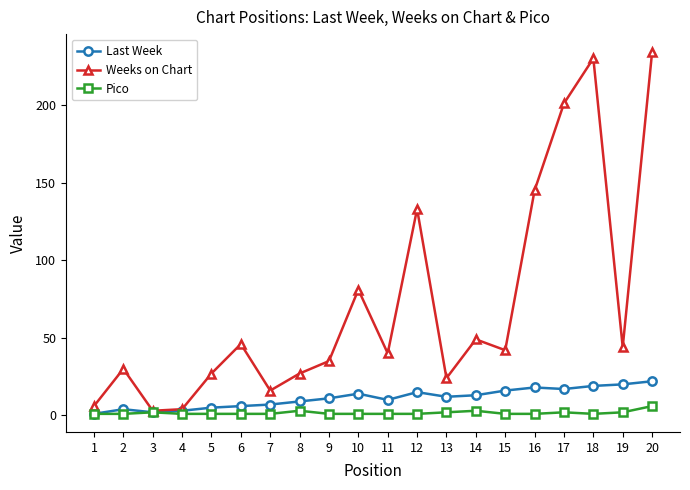

Does the chart have visible grid lines?

No